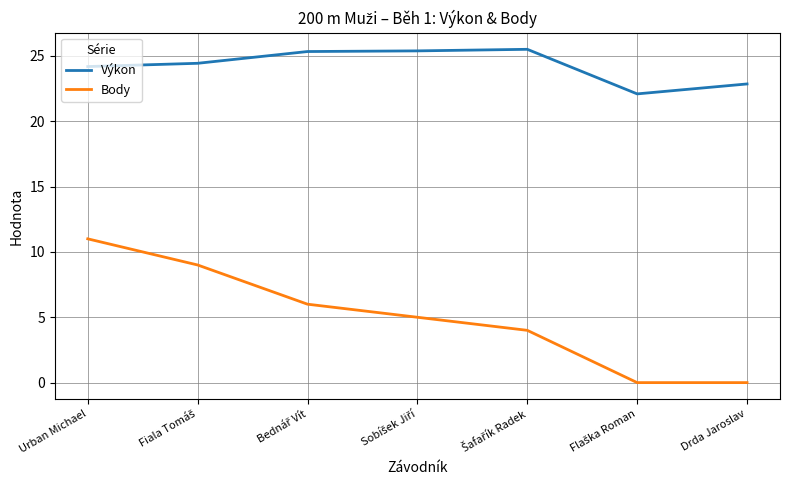

True or false: Body and Výkon cross at least once.

False